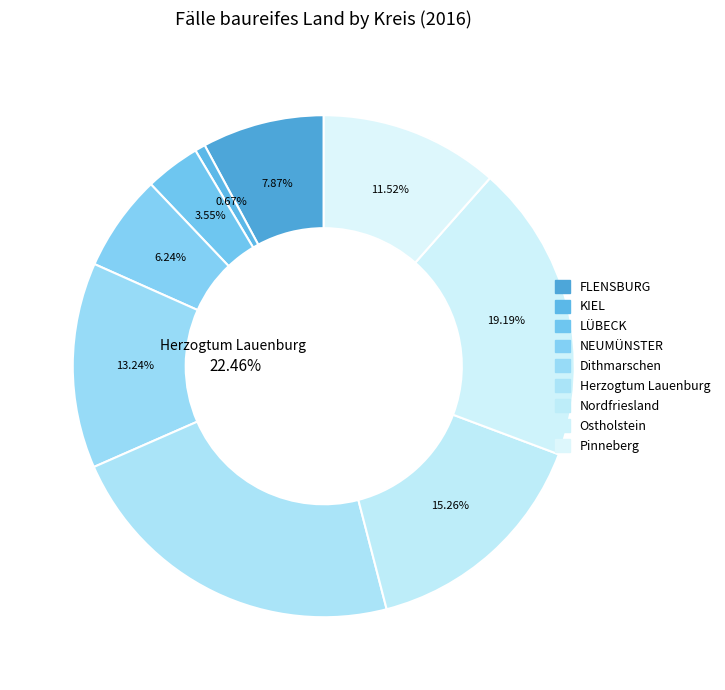

Is there a majority slice in this chart?

No